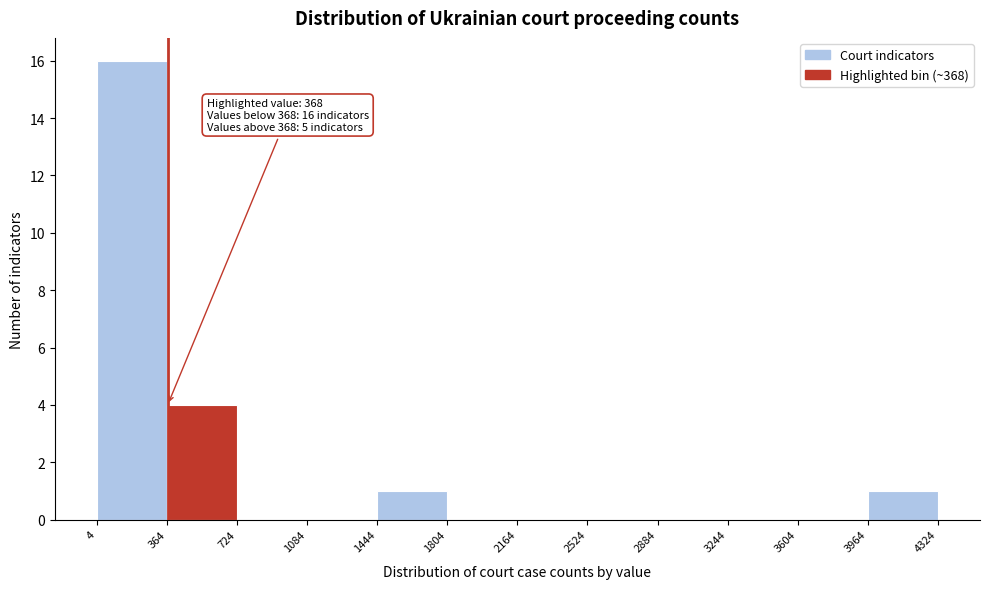

Over which range of the x-axis is the bar tallest?

4 to 364